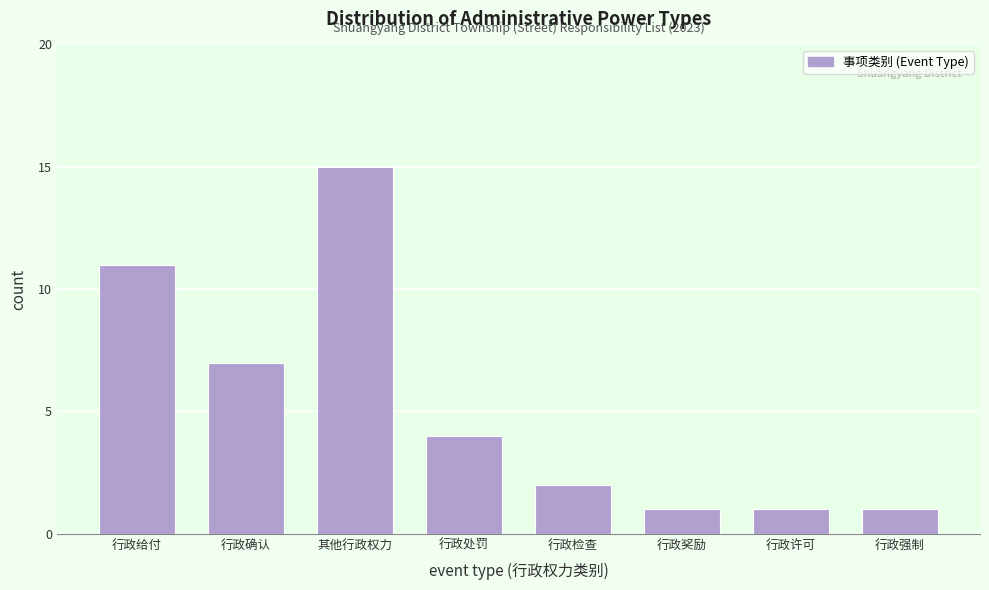

Reading left to right, transcribe all the data shown in this chart.

行政给付=11	行政确认=7	其他行政权力=15	行政处罚=4	行政检查=2	行政奖励=1	行政许可=1	行政强制=1